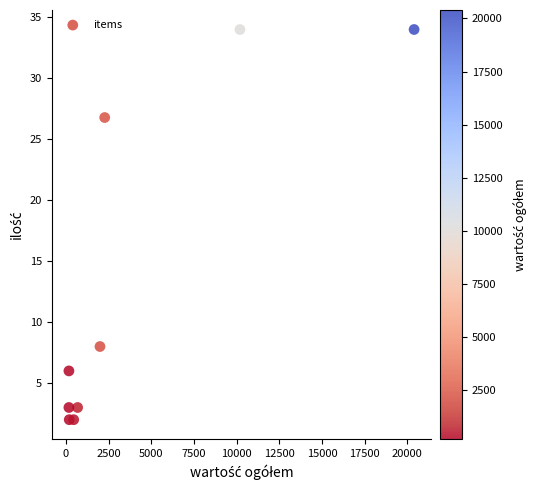

What Y value in the scatter plot is closest to 18?

26.8